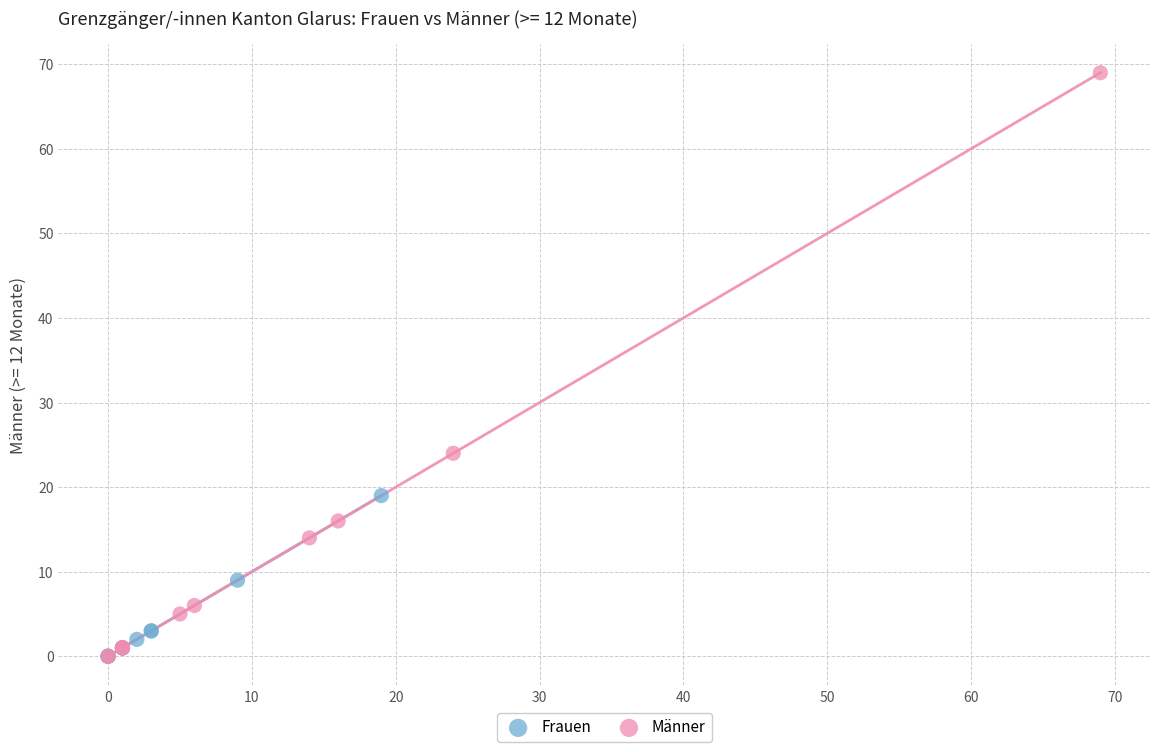

Which series has the largest Y range (max minus min)?

Männer